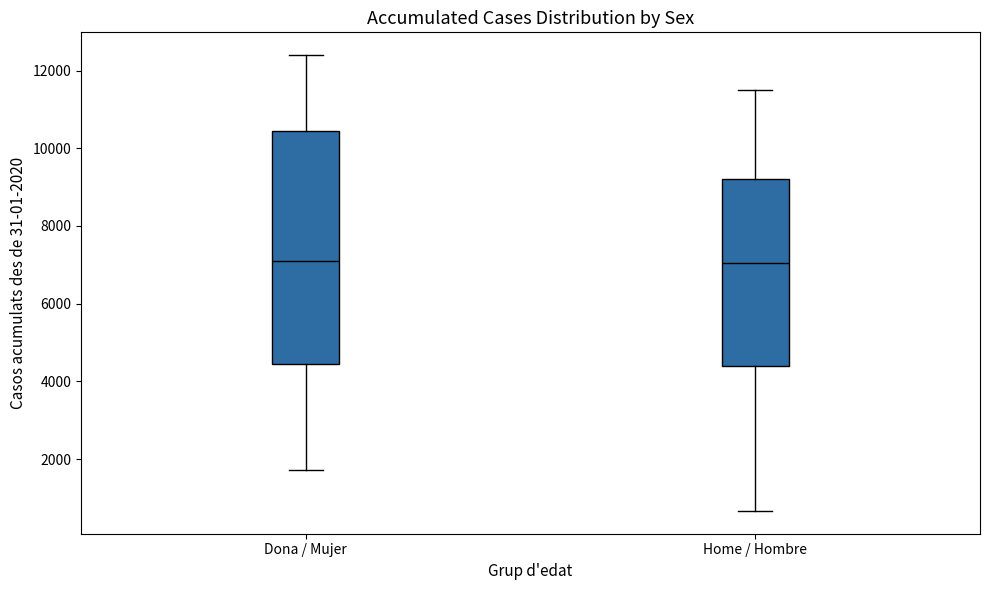

Reading left to right, read every box against the y-axis: the position of its median line, the range the box covers, and the ends of its whiskers. The values are not printed on the chart, so give them approximately, as read against the axis.

Dona / Mujer: median 7200, box 4400 to 10400, whiskers 1800 to 12400
Home / Hombre: median 7000, box 4400 to 9200, whiskers 600 to 11600